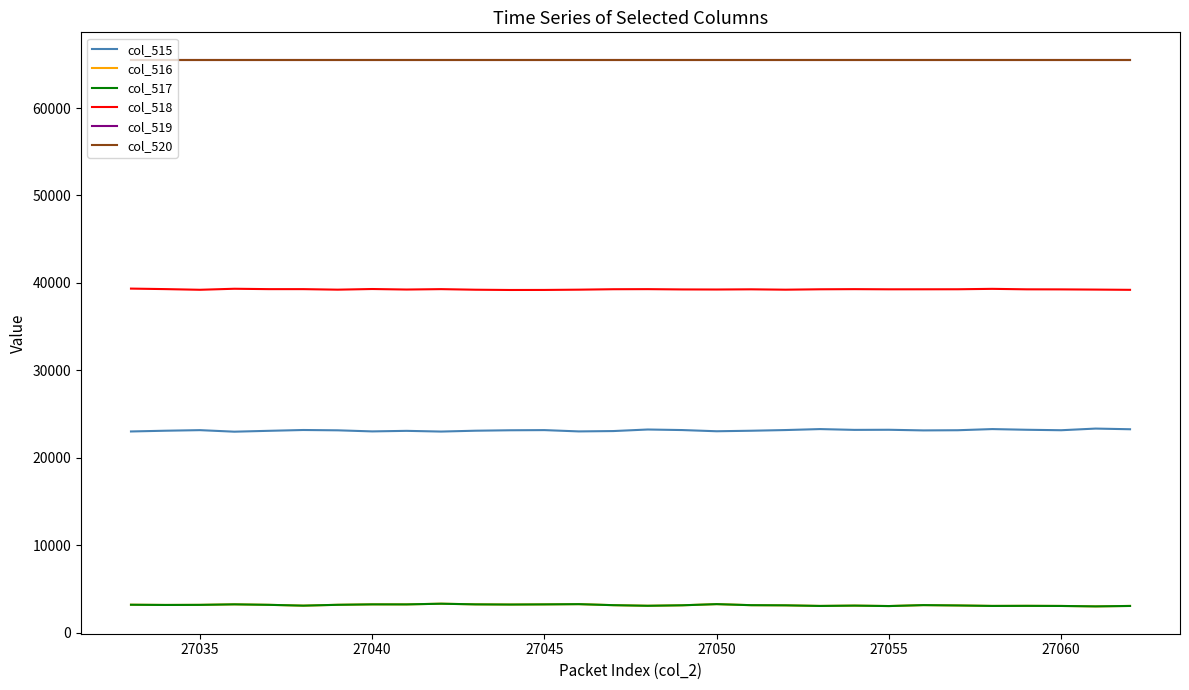

True or false: col_518 and col_520 intersect in this chart.

False